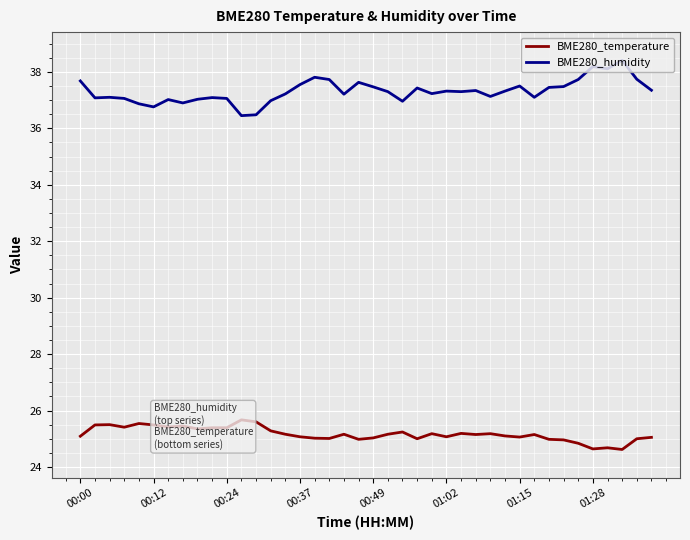

What is the lowest value of the BME280_humidity series?

36.5